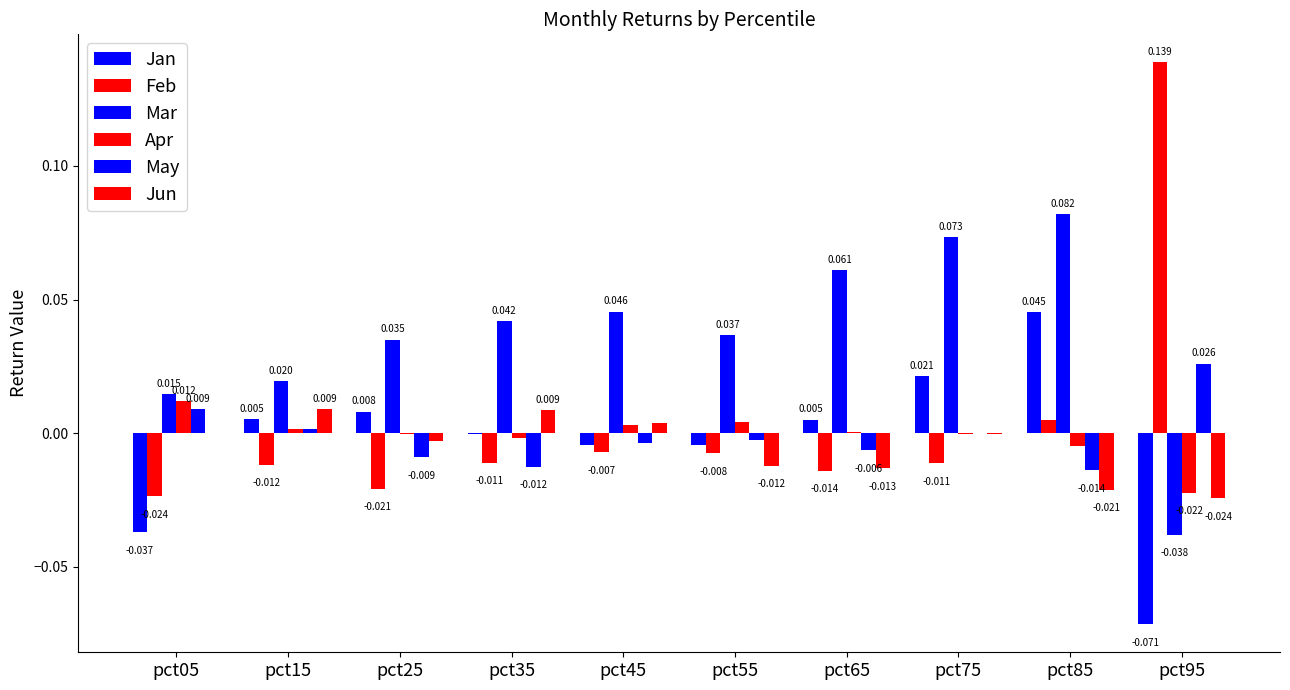

At which category does the chart reach its minimum across all series?

pct95